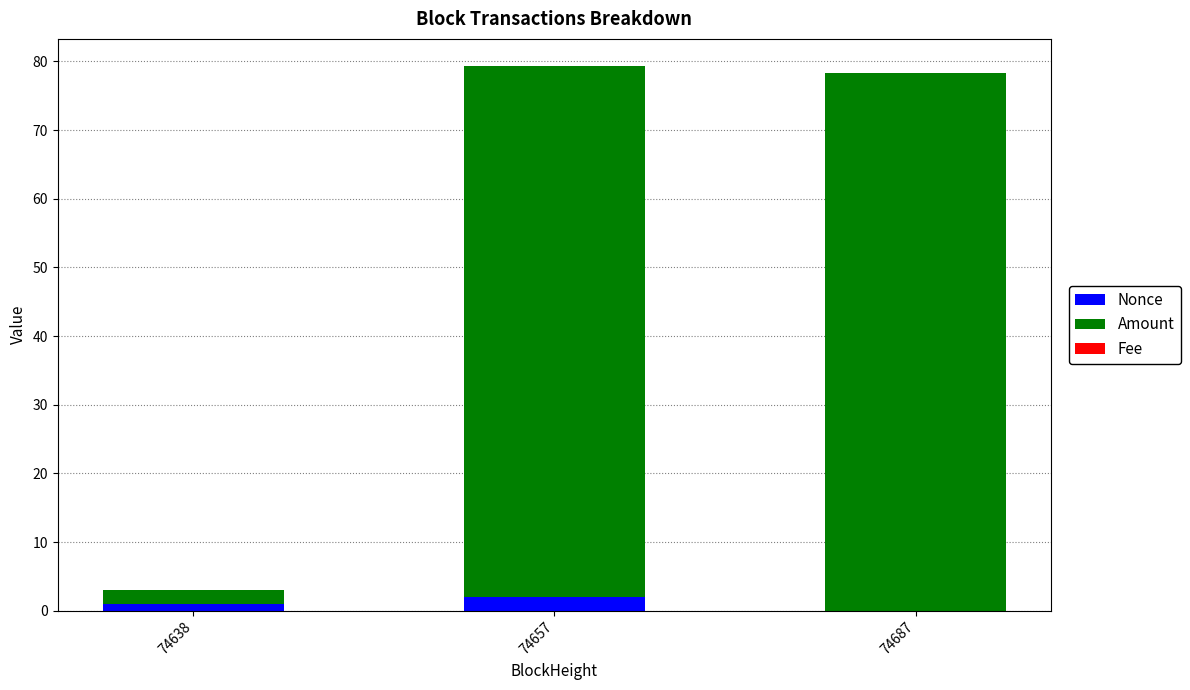

Read the Nonce value at 74657.

2.0